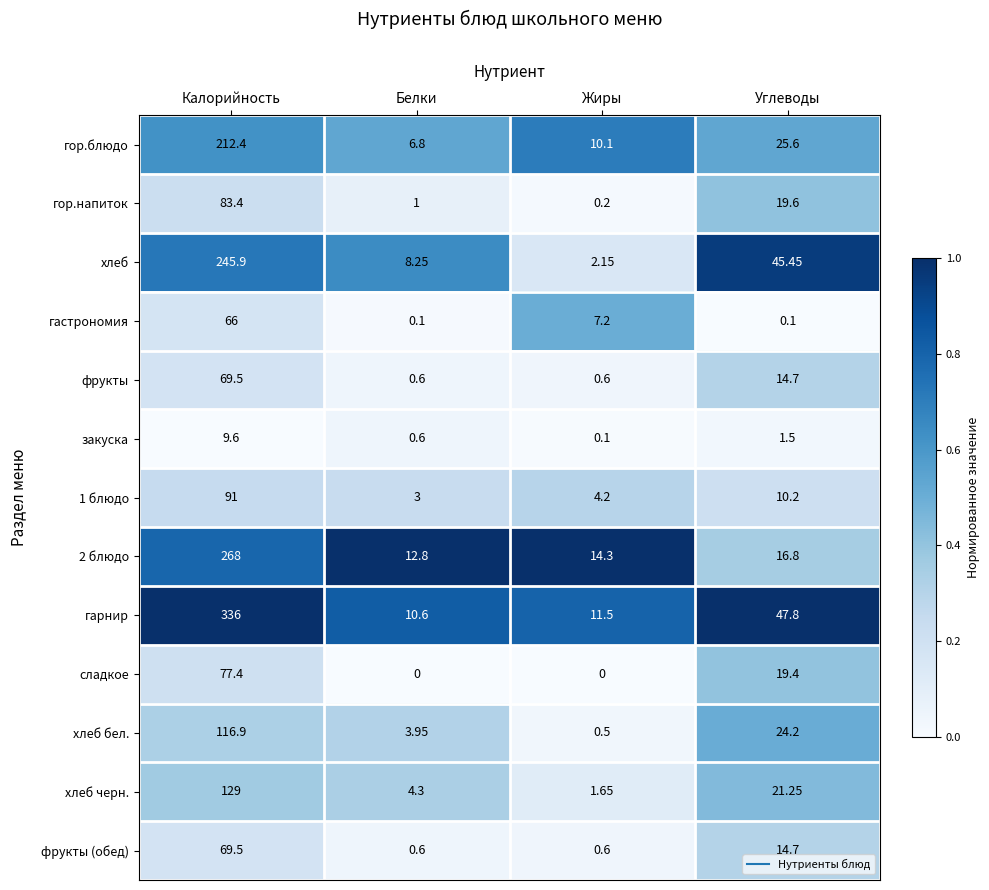

At which category is the sum across all series the highest?

Калорийность